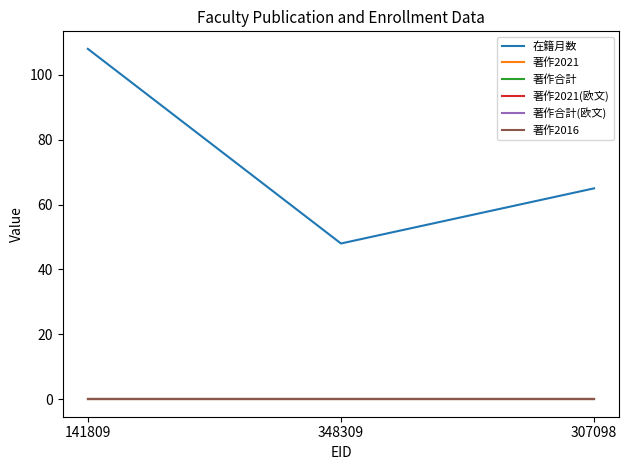

Reading left to right, list all the values displayed in this chart.

在籍月数: 108	48	65
著作2021: 0	0	0
著作合計: 0	0	0
著作2021(欧文): 0	0	0
著作合計(欧文): 0	0	0
著作2016: 0	0	0